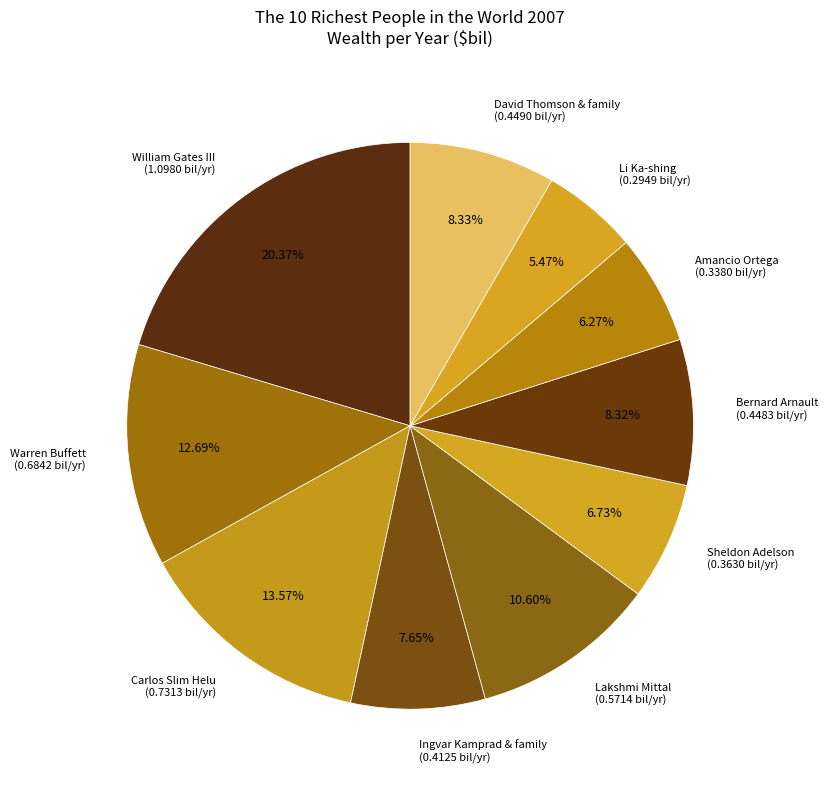

Which category has the smallest portion of the pie?

Li Ka-shing